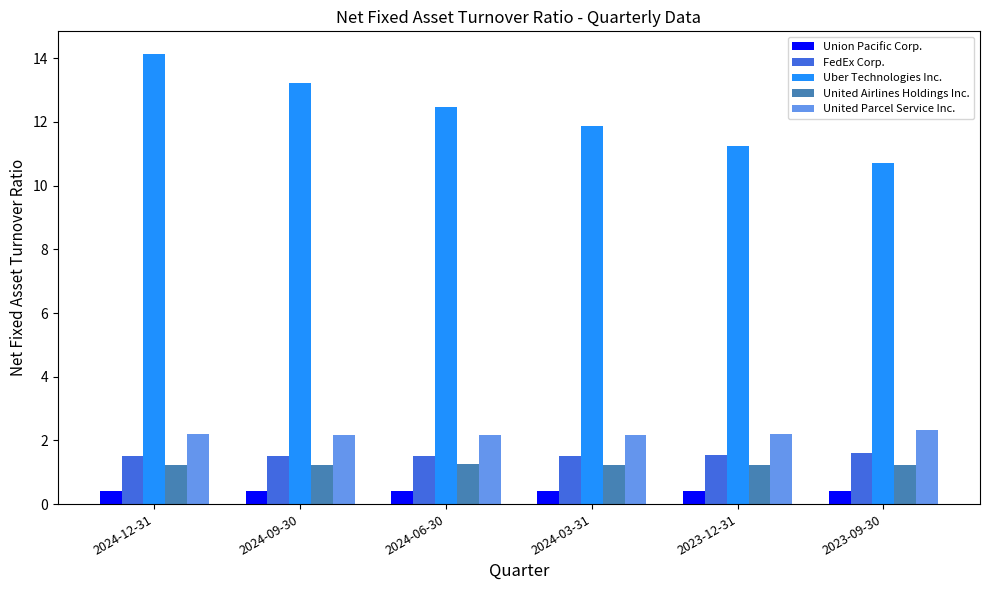

What is the label of the 5th bar from the left?

2023-12-31